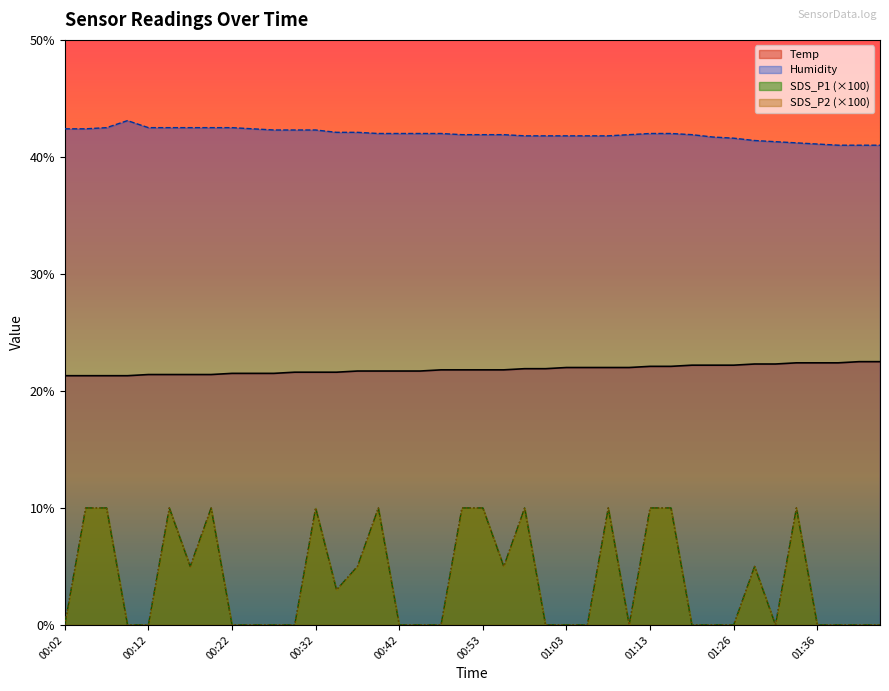

Count the number of categories in the chart.

40